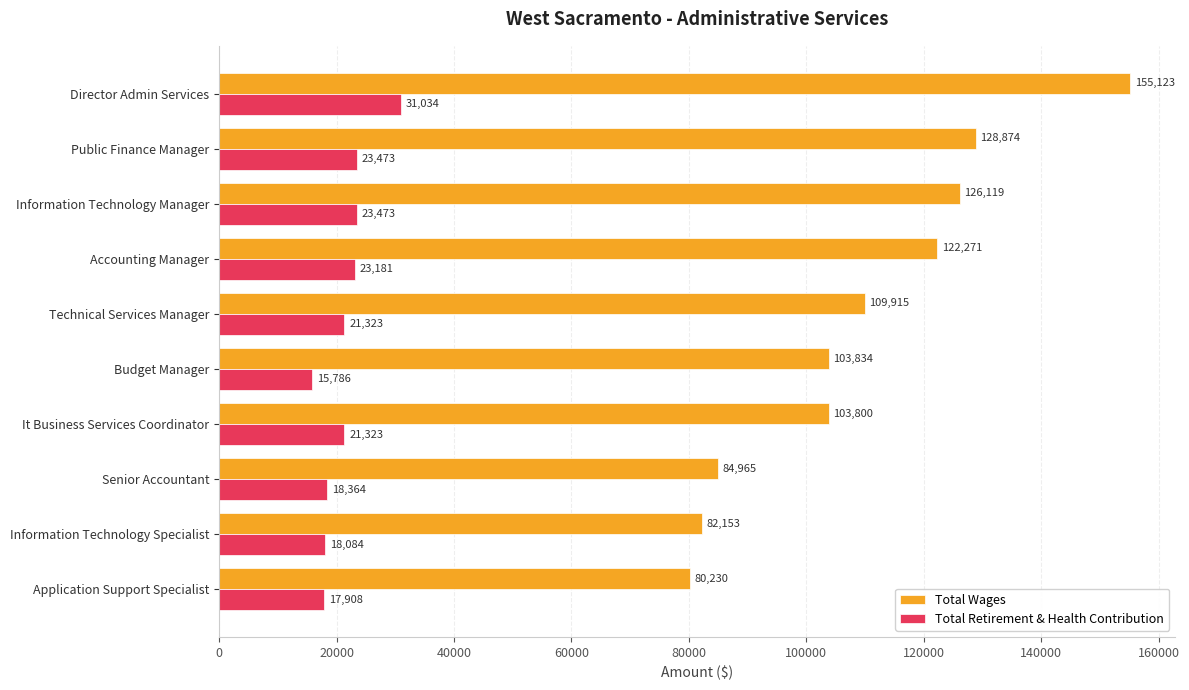

How many series are shown in this chart?

2